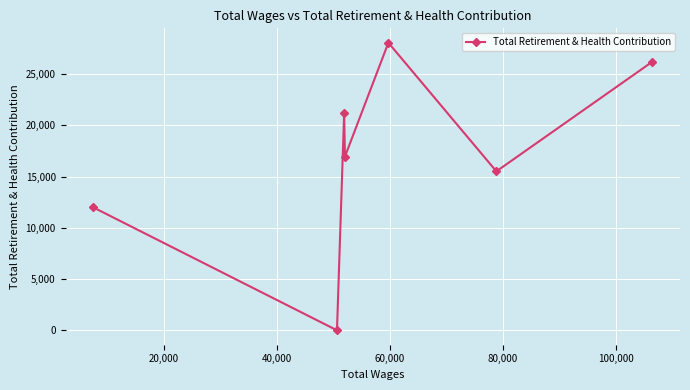

What is the maximum value shown in the chart?

28050